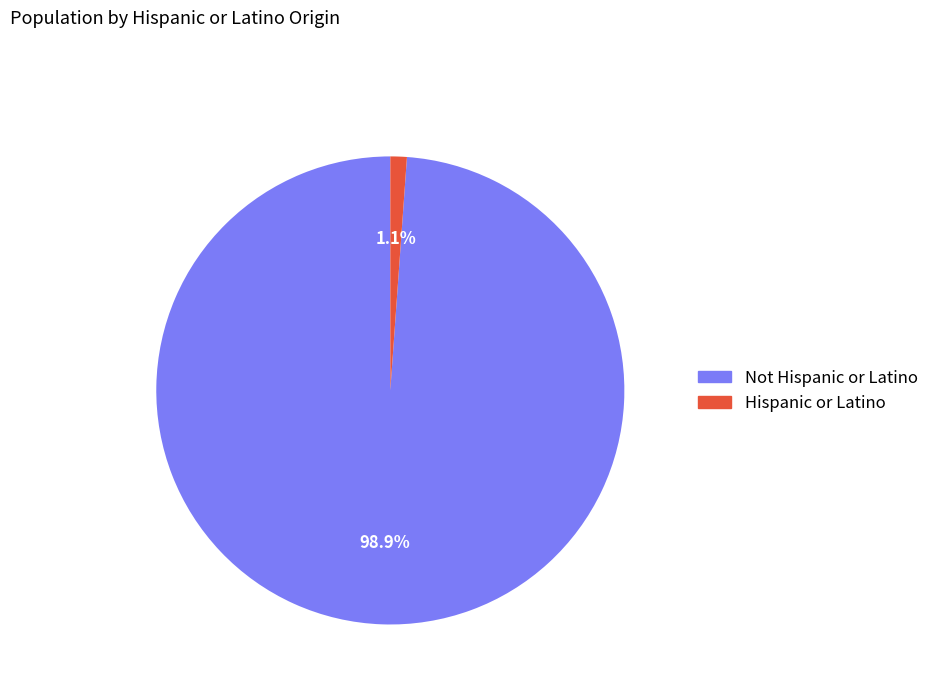

Rank the categories by value from lowest to highest.

Hispanic or Latino, Not Hispanic or Latino